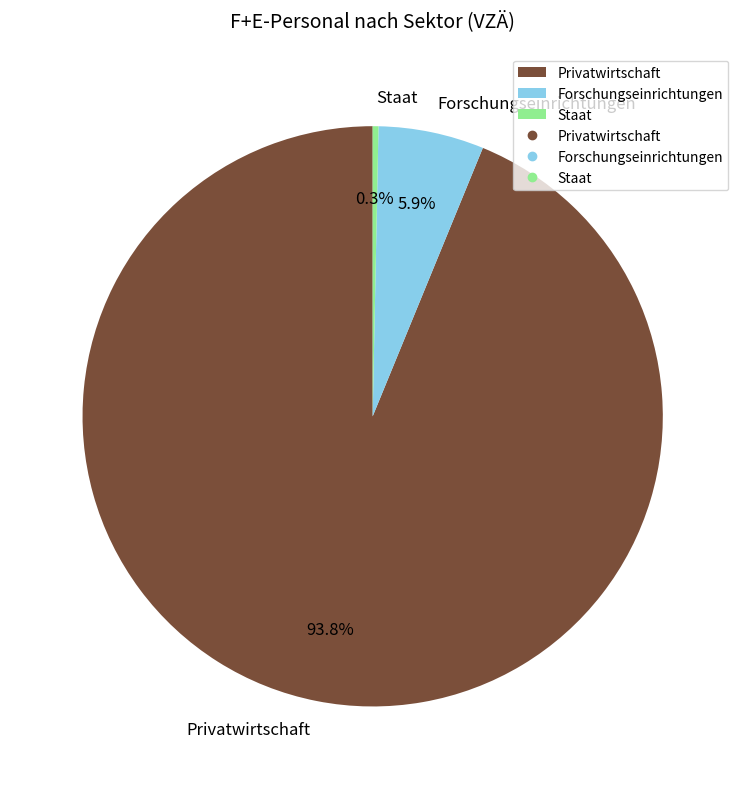

Approximately how many times larger is the value at Forschungseinrichtungen compared to Privatwirtschaft?

0.1